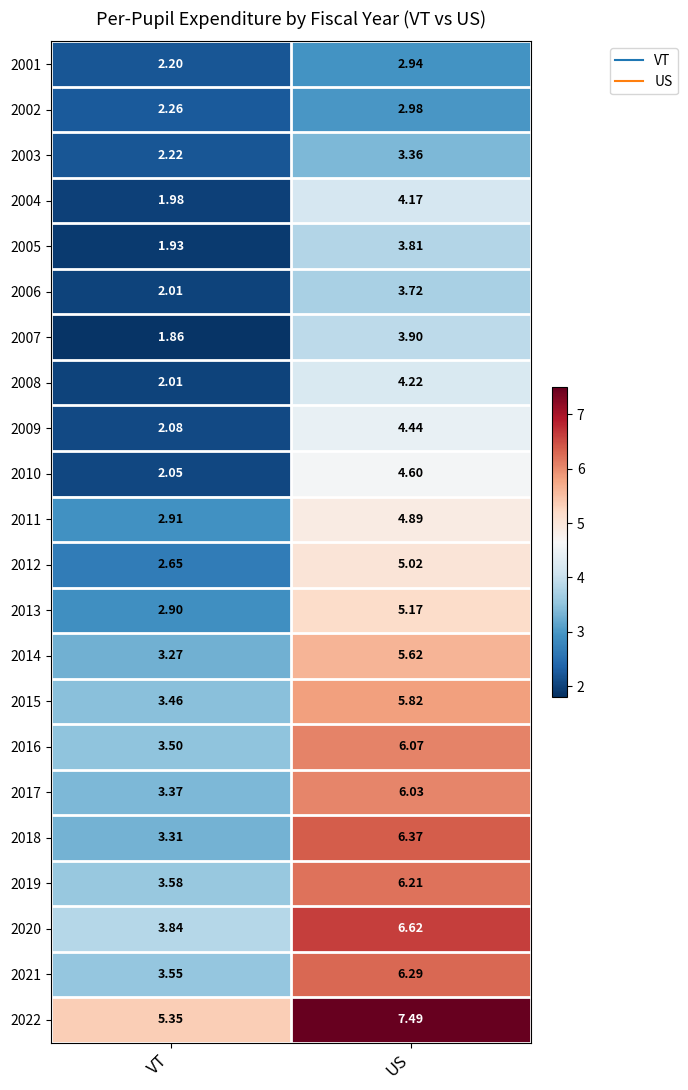

Where does the 2017 series first go above 6?

US